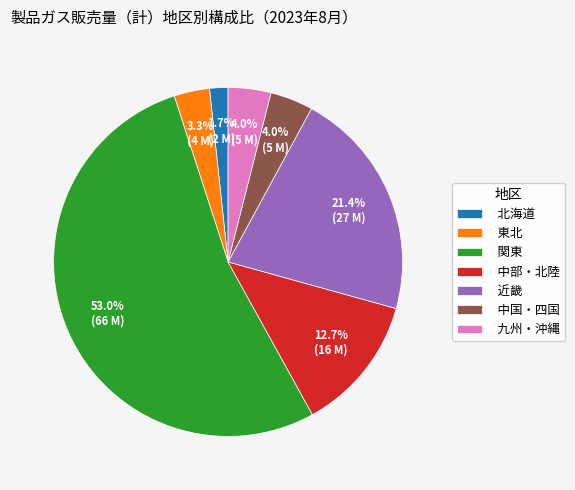

To the nearest percent, what portion does 中部・北陸 represent?

13%